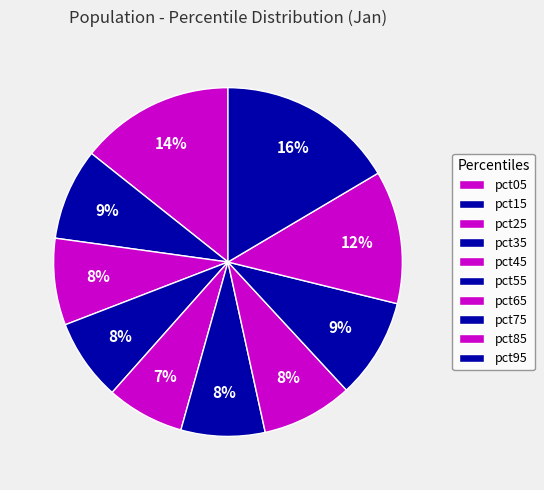

Is it true that pct95 is 3% of the pie?

False